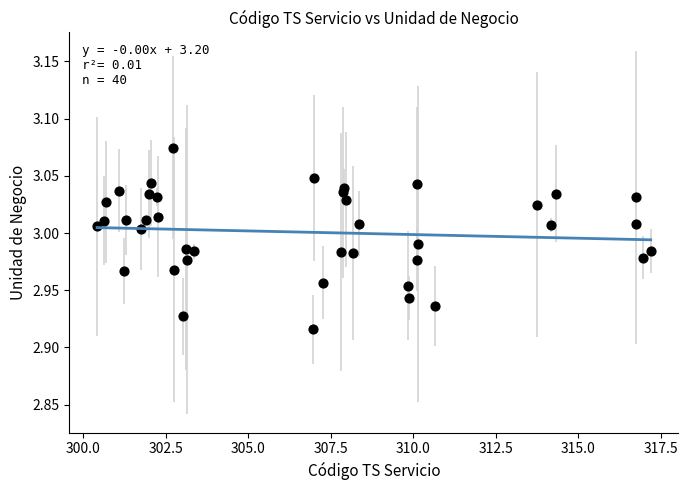

What is the range of X values (max minus min)?

16.8